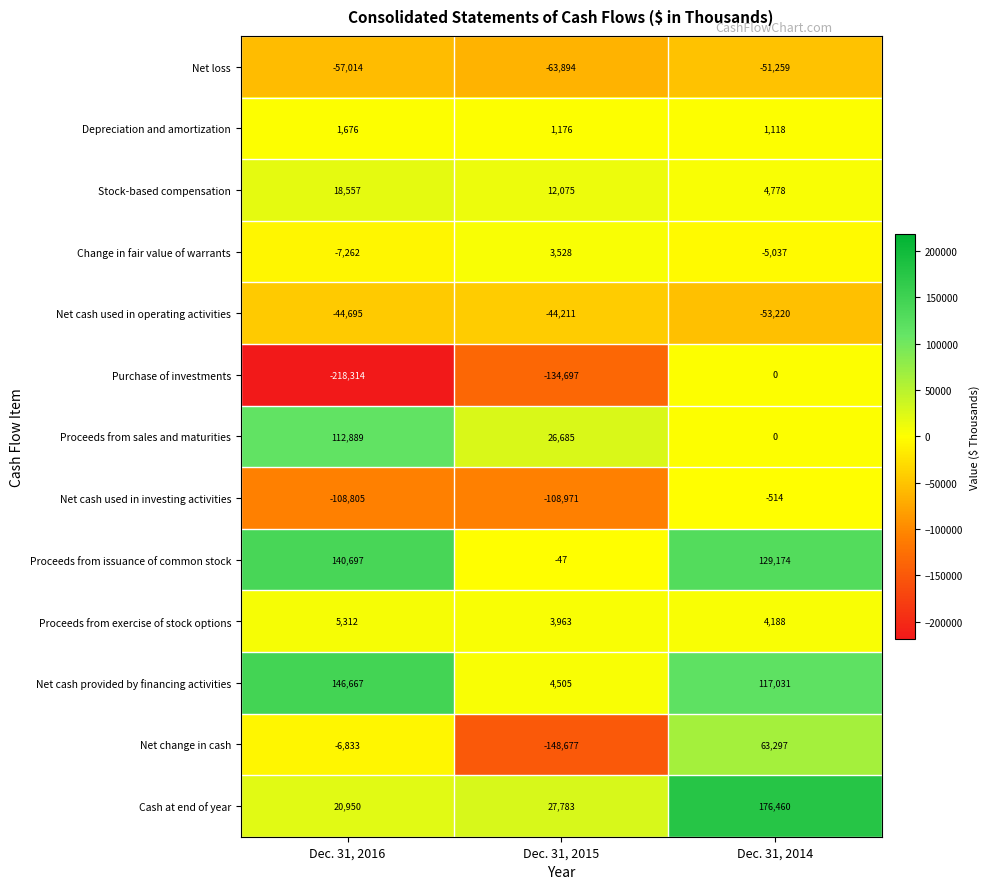

Which series has the widest spread of values?

Purchase of investments